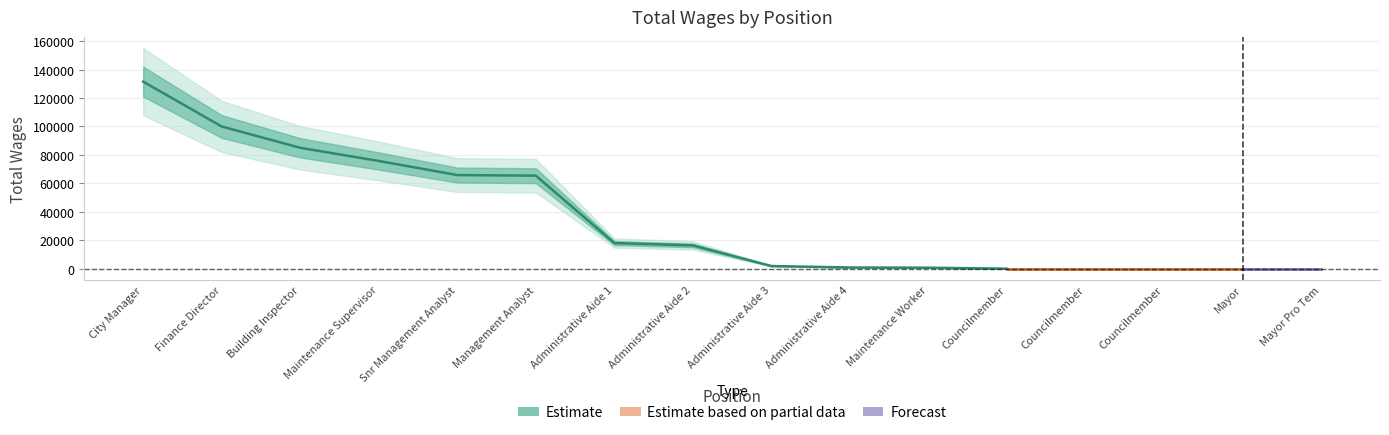

Does the chart have visible grid lines?

Yes